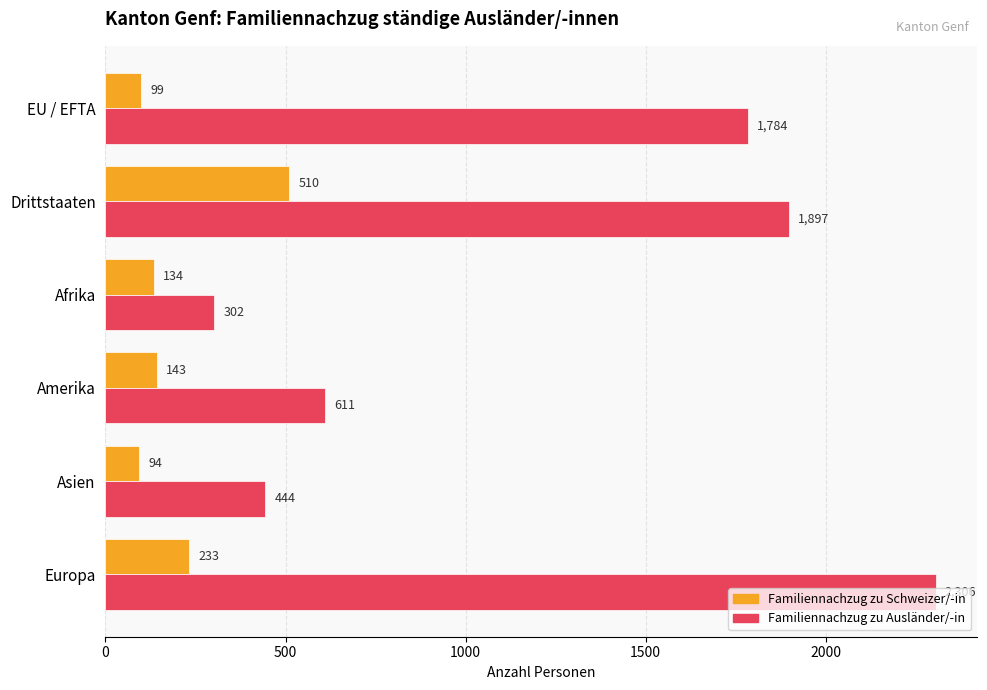

Where is Familiennachzug zu Ausländer/-in nearest to the value 1304?

EU / EFTA